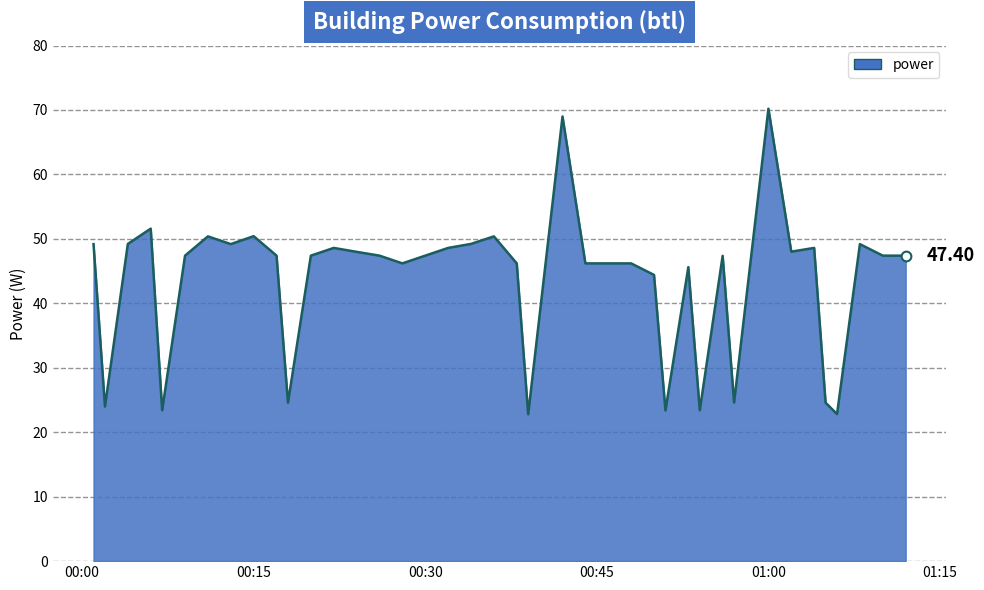

What is the difference between the maximum and minimum values?

47.4